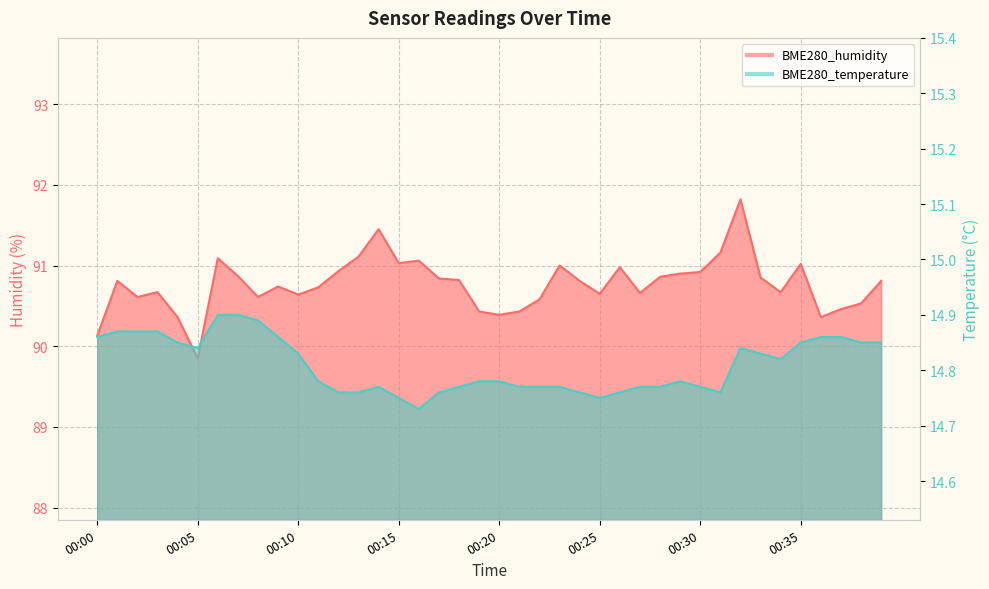

List the series in order of their overall mean, highest first.

BME280_humidity, BME280_temperature